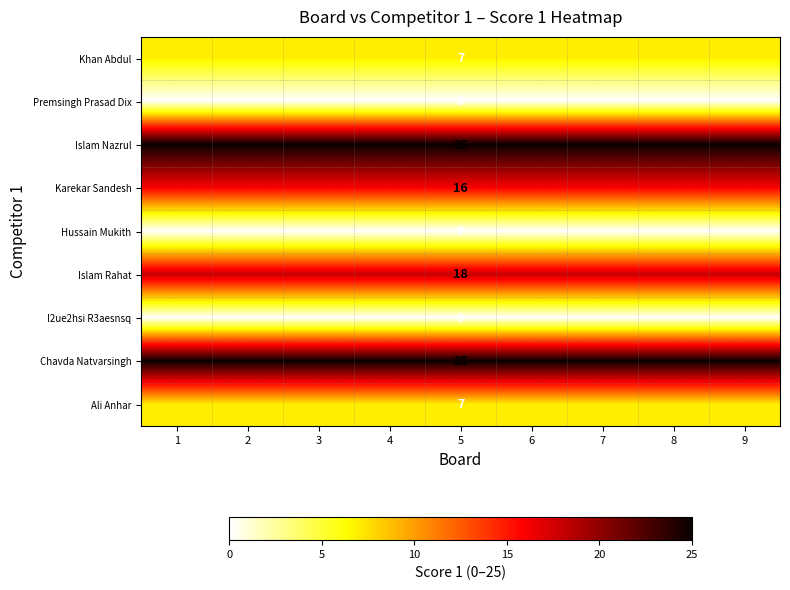

The value of Ali Anhar at 5 is 4. True or false?

False